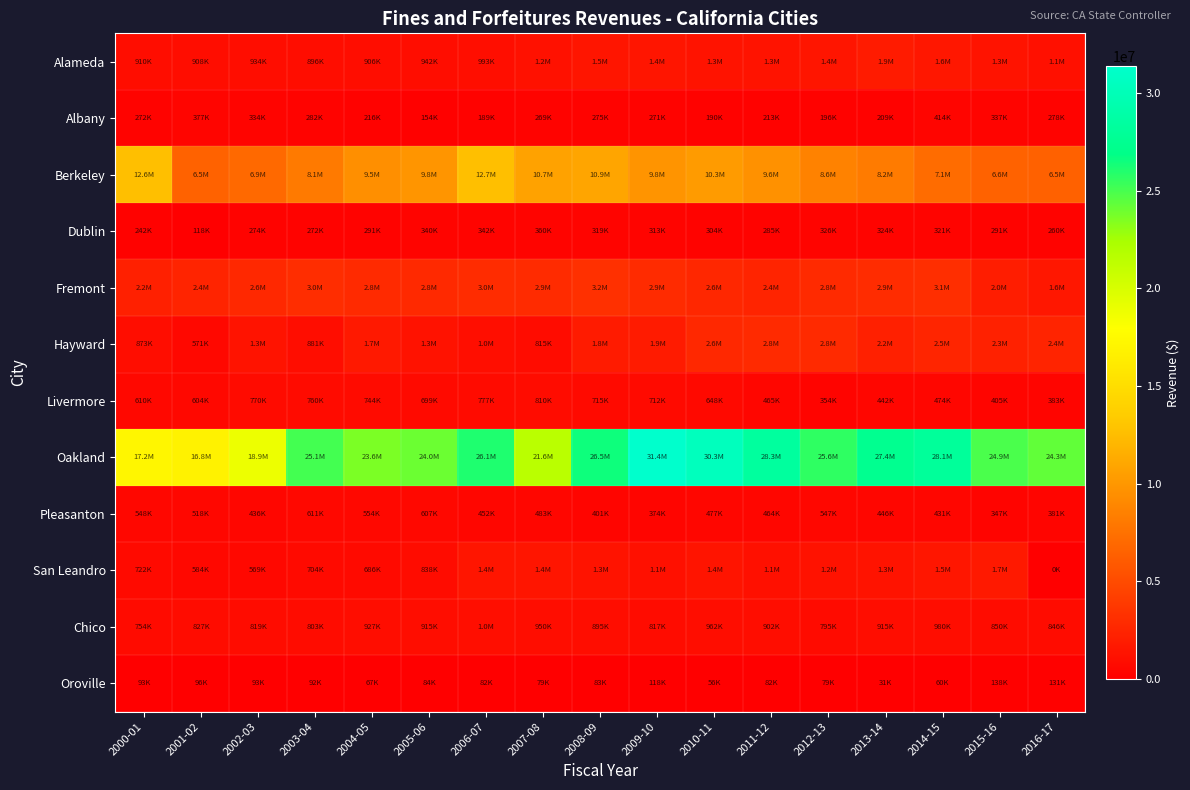

Which series has the largest range (max minus min)?

Oakland